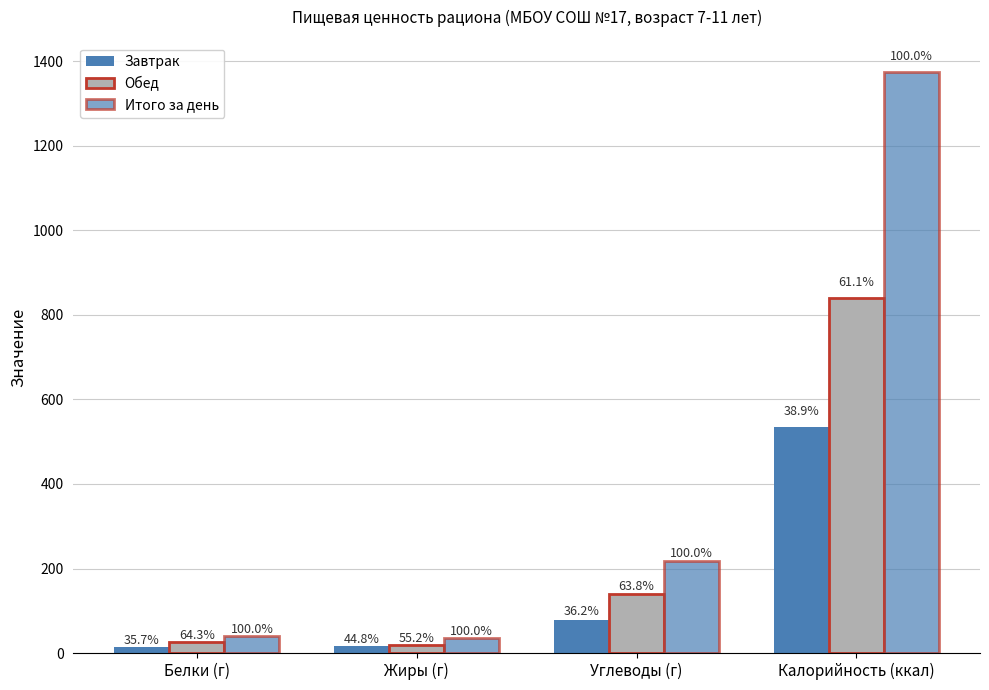

What is the average value of the Обед series?

256.1